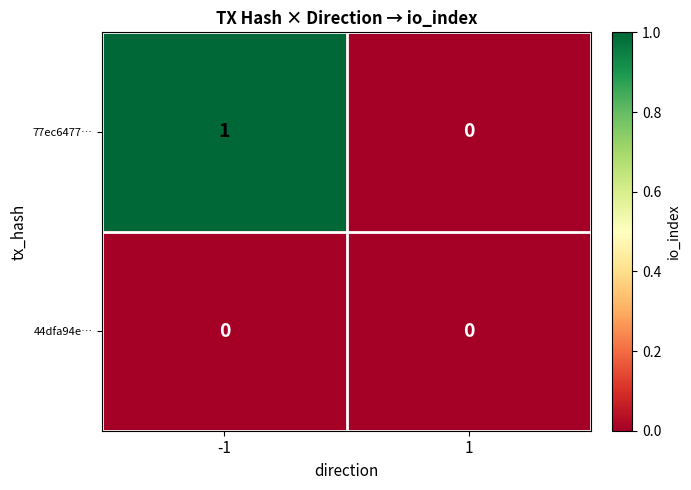

Which series has the largest range (max minus min)?

77ec6477…